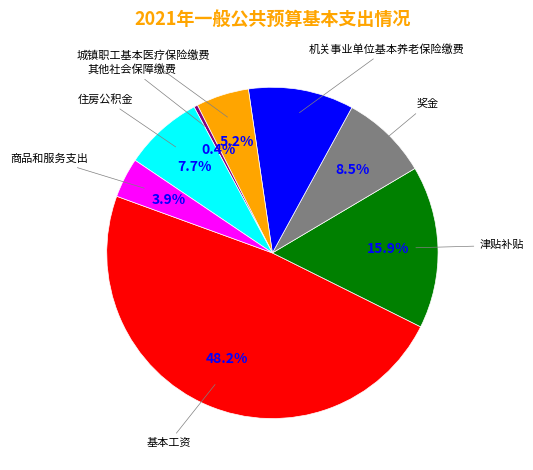

To the nearest percent, what is the difference between the largest and smallest slice percentages?

48%